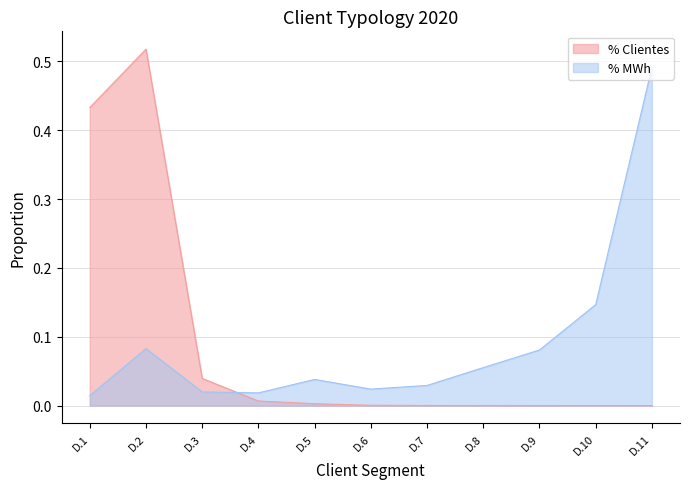

Which label corresponds to the largest value in the chart?

D.2